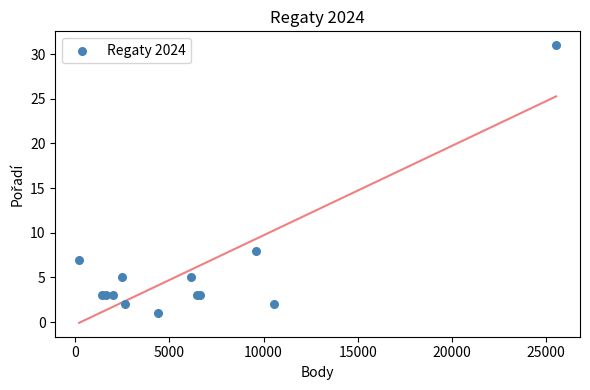

What Y value in the scatter plot is closest to 16?

8